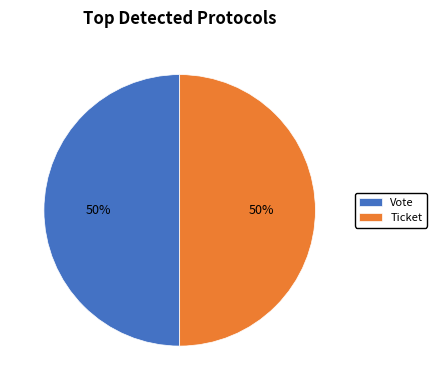

How many slices are in this pie chart?

2